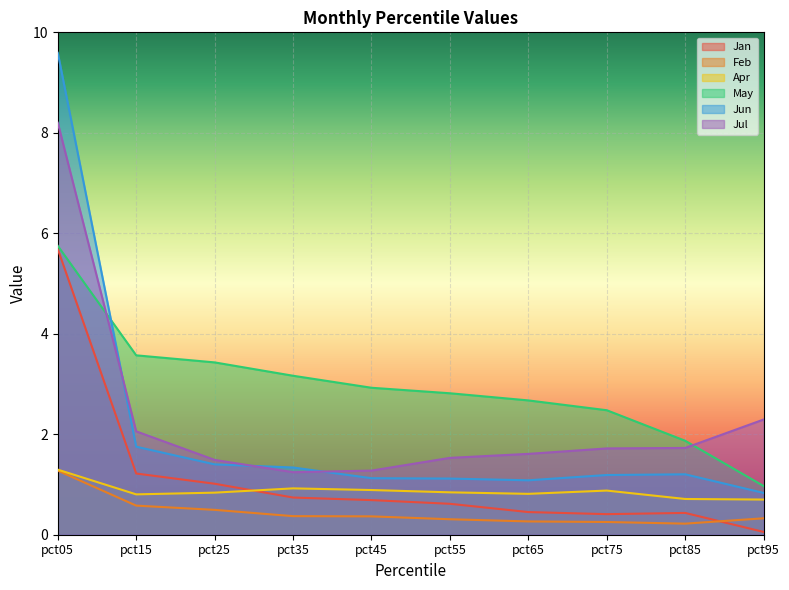

Reading right to left, what are all the values shown in this chart?

Jan: pct95=0.1	pct85=0.4	pct75=0.4	pct65=0.5	pct55=0.6	pct45=0.7	pct35=0.7	pct25=1.0	pct15=1.2	pct05=5.7
Feb: pct95=0.3	pct85=0.2	pct75=0.3	pct65=0.3	pct55=0.3	pct45=0.4	pct35=0.4	pct25=0.5	pct15=0.6	pct05=1.3
Apr: pct95=0.7	pct85=0.7	pct75=0.9	pct65=0.8	pct55=0.8	pct45=0.9	pct35=0.9	pct25=0.8	pct15=0.8	pct05=1.3
May: pct95=1.0	pct85=1.9	pct75=2.5	pct65=2.7	pct55=2.8	pct45=2.9	pct35=3.2	pct25=3.4	pct15=3.6	pct05=5.8
Jun: pct95=0.8	pct85=1.2	pct75=1.2	pct65=1.1	pct55=1.1	pct45=1.1	pct35=1.3	pct25=1.4	pct15=1.8	pct05=9.6
Jul: pct95=2.3	pct85=1.7	pct75=1.7	pct65=1.6	pct55=1.5	pct45=1.3	pct35=1.2	pct25=1.5	pct15=2.1	pct05=8.2